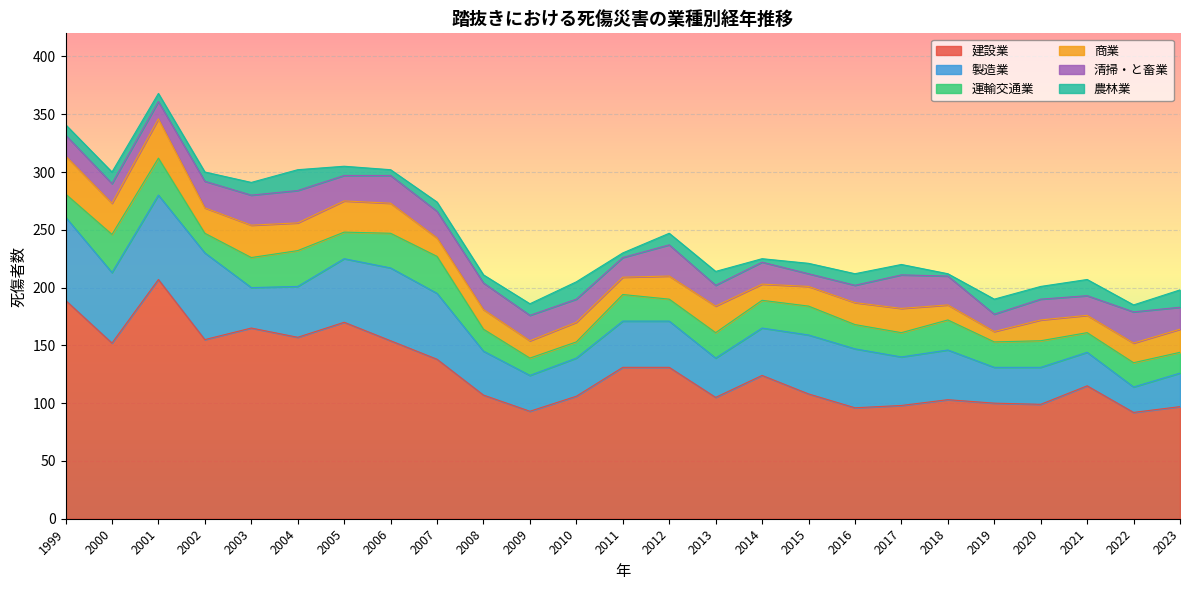

What are all the series names shown in the legend?

建設業, 製造業, 運輸交通業, 商業, 清掃・と畜業, 農林業